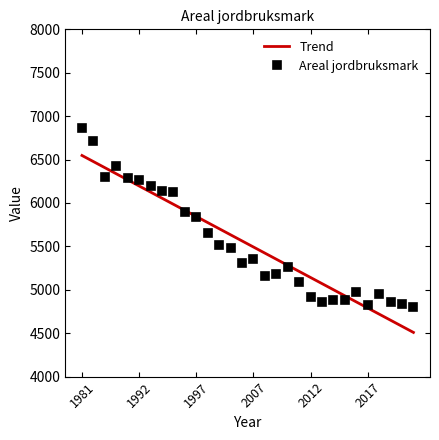

What is the value of the 8th point from the left?

6138